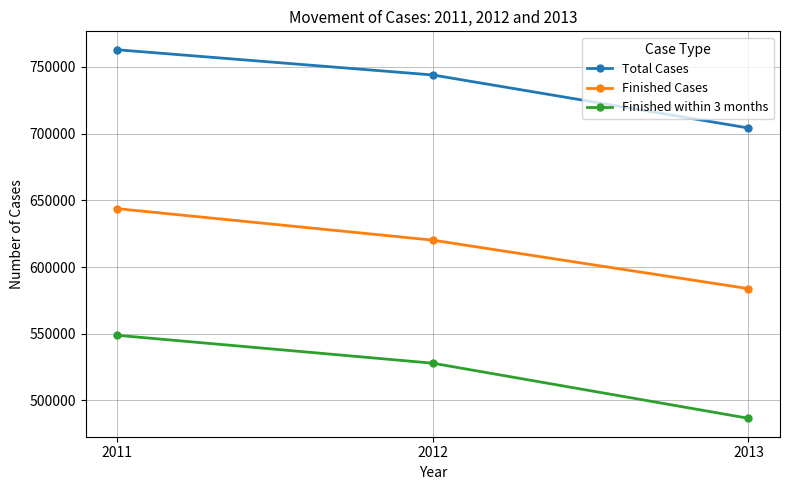

Is the value of Finished Cases at 2012 greater than the value of Total Cases at 2013?

No